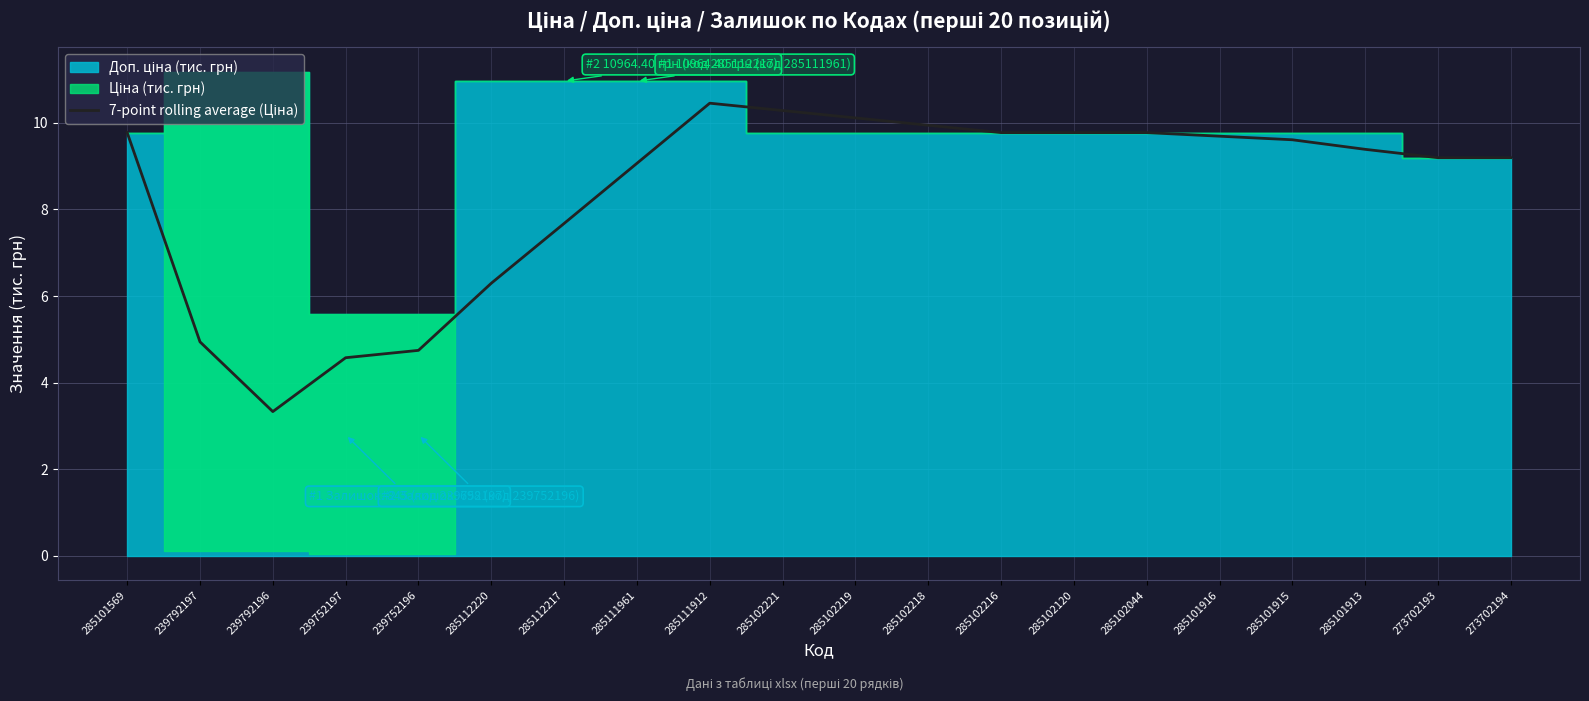

Which category has the lowest value across all series?

239792196